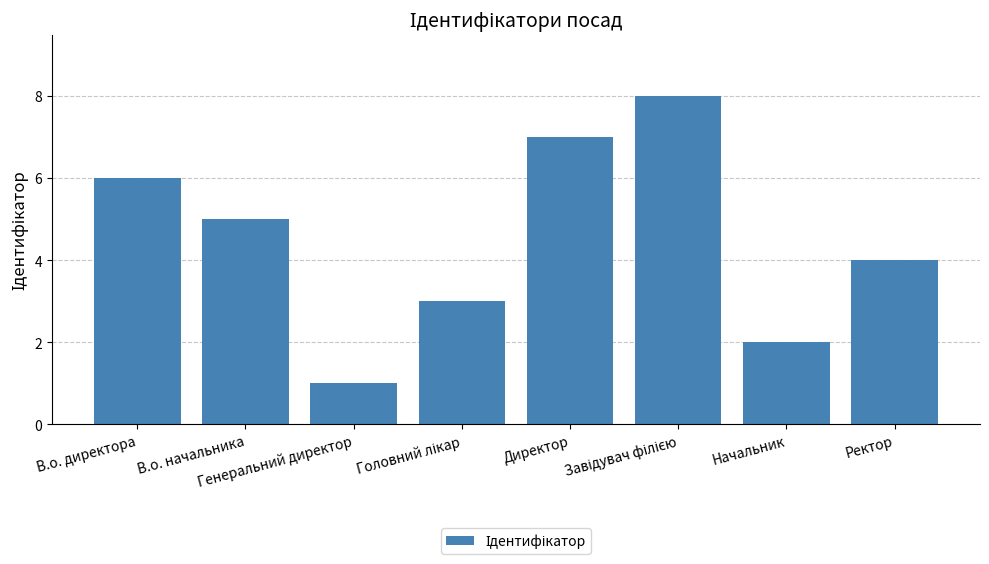

How many categories are shown in the chart?

8